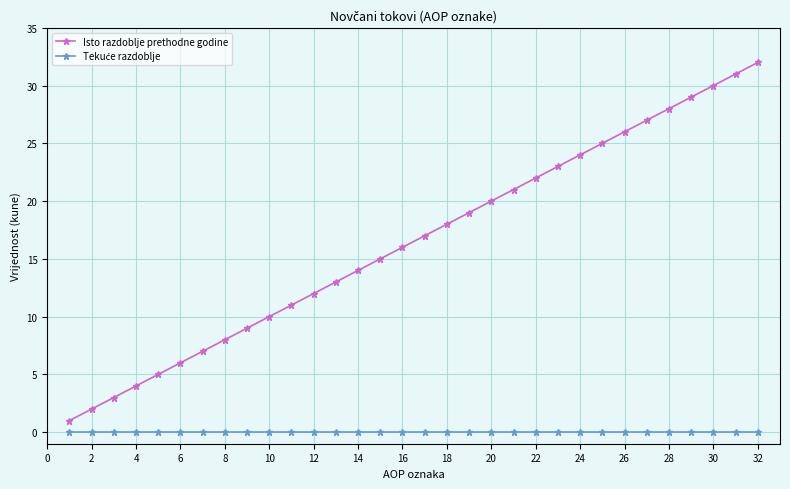

What is the difference between the second highest and minimum values in the Isto razdoblje prethodne godine series?

30